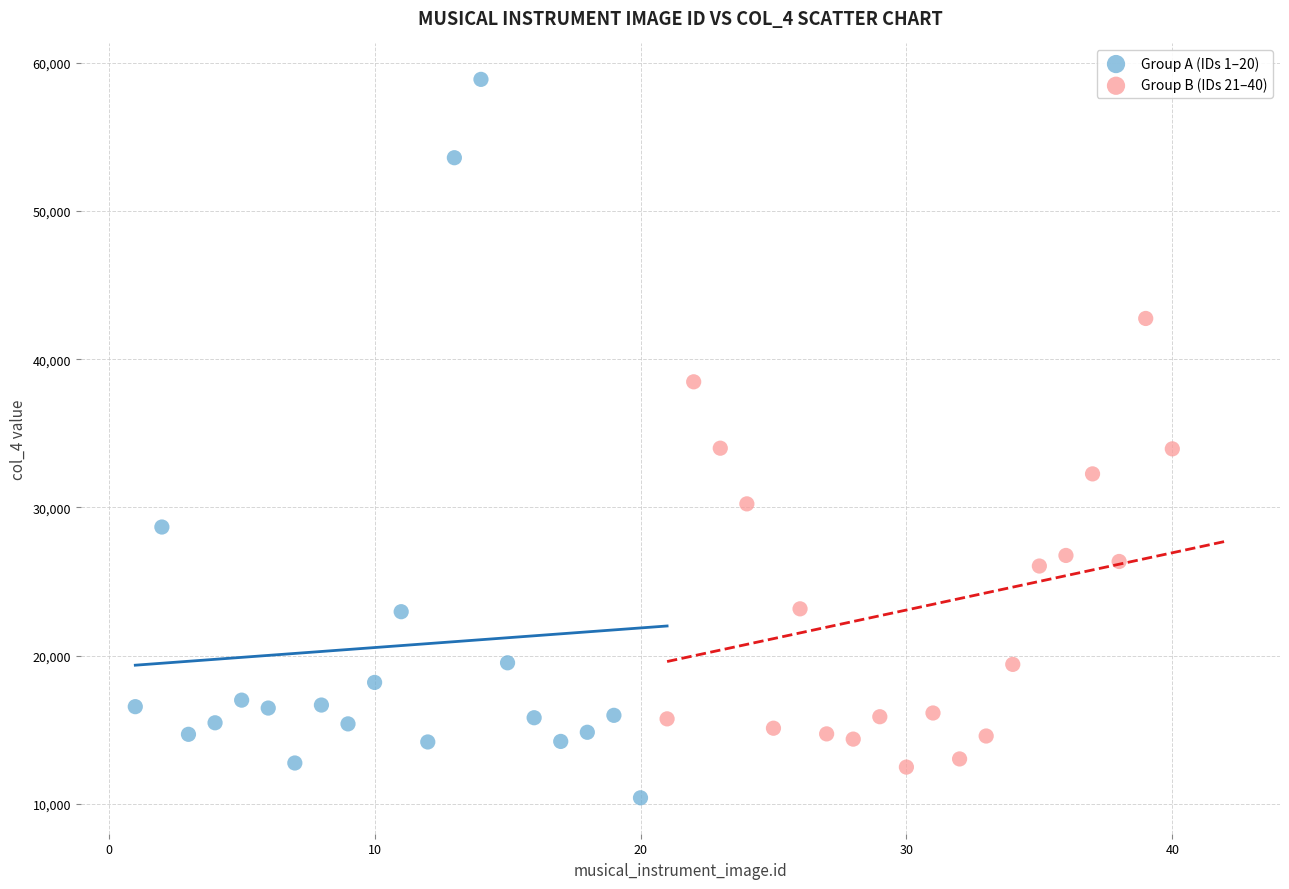

Which series has the widest spread of Y values?

Group A (IDs 1–20)